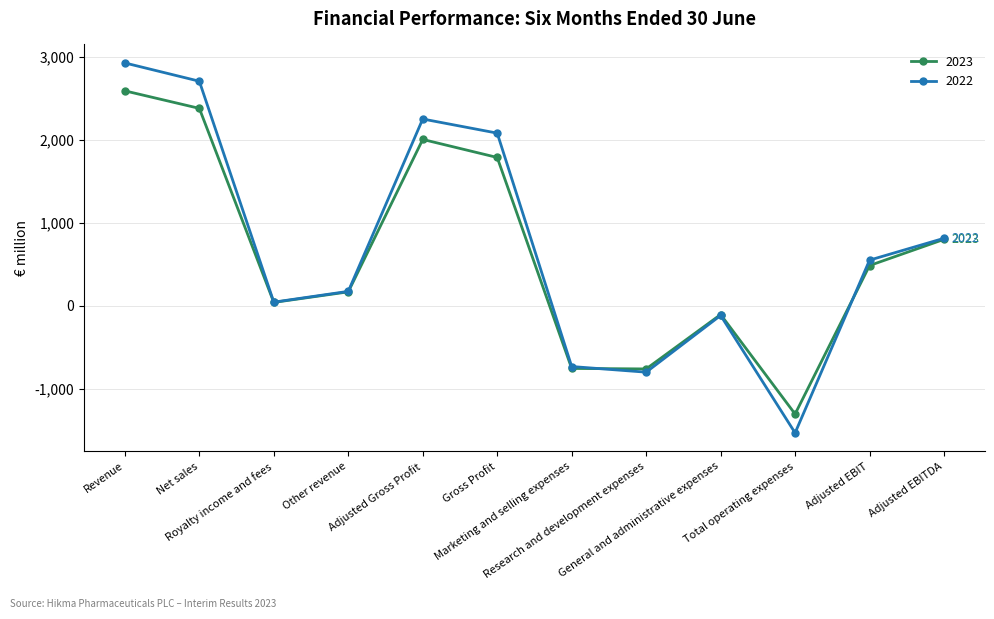

At which category does 2023 reach its first local valley?

Royalty income and fees